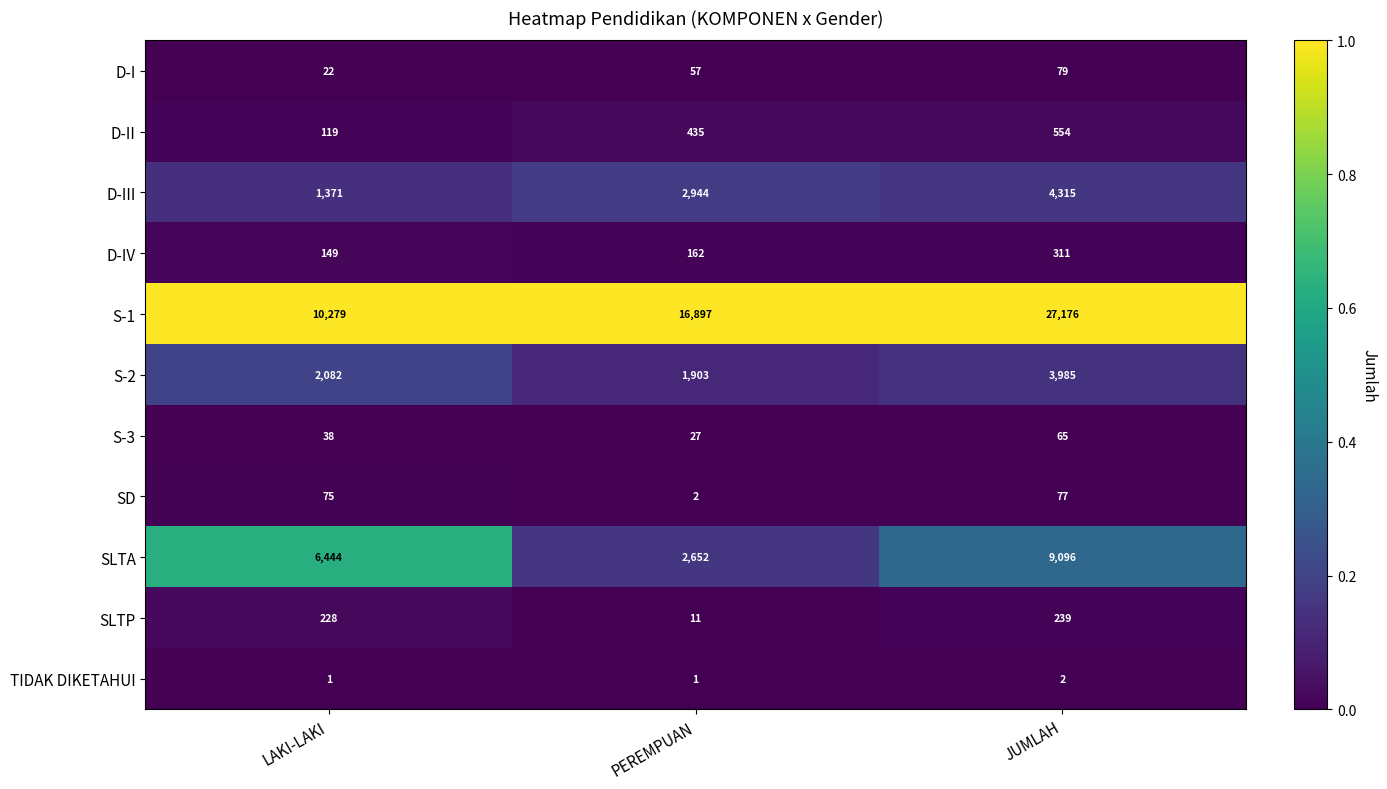

Where is SLTA nearest to the value 5874?

LAKI-LAKI